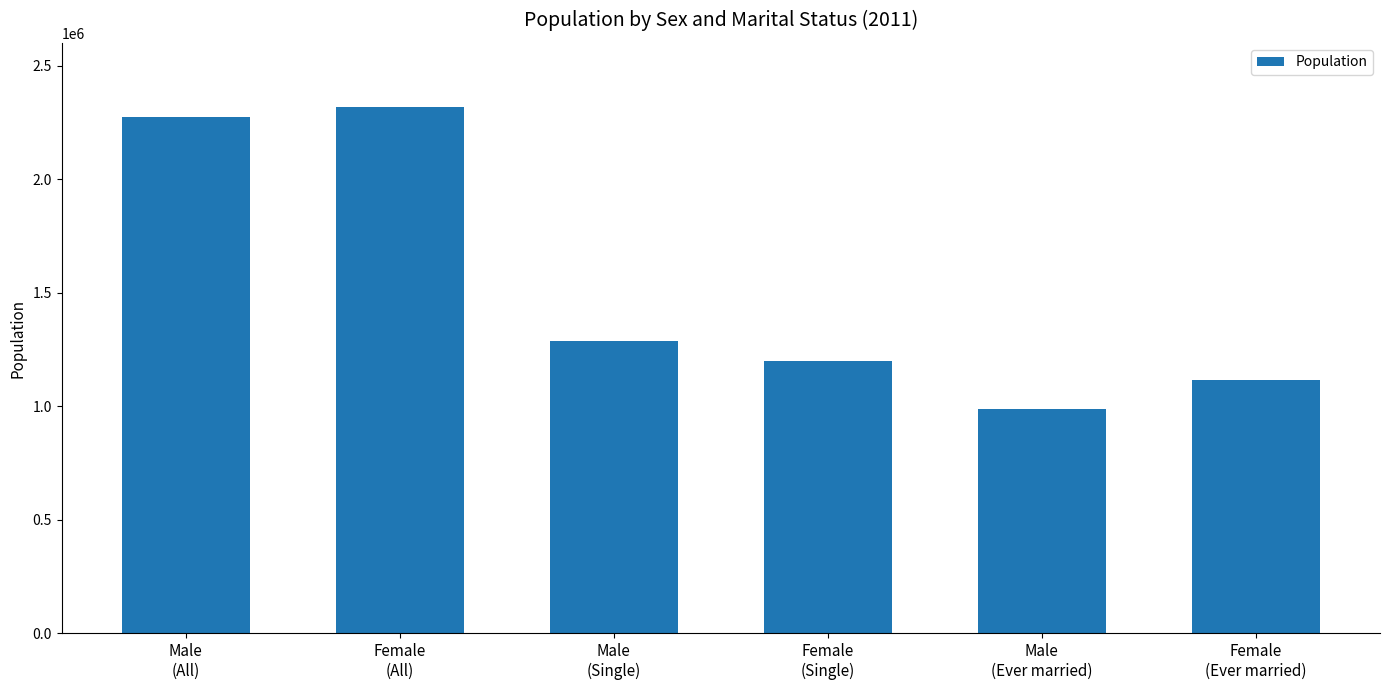

Which category has the lowest value across all series?

Male
(Ever married)